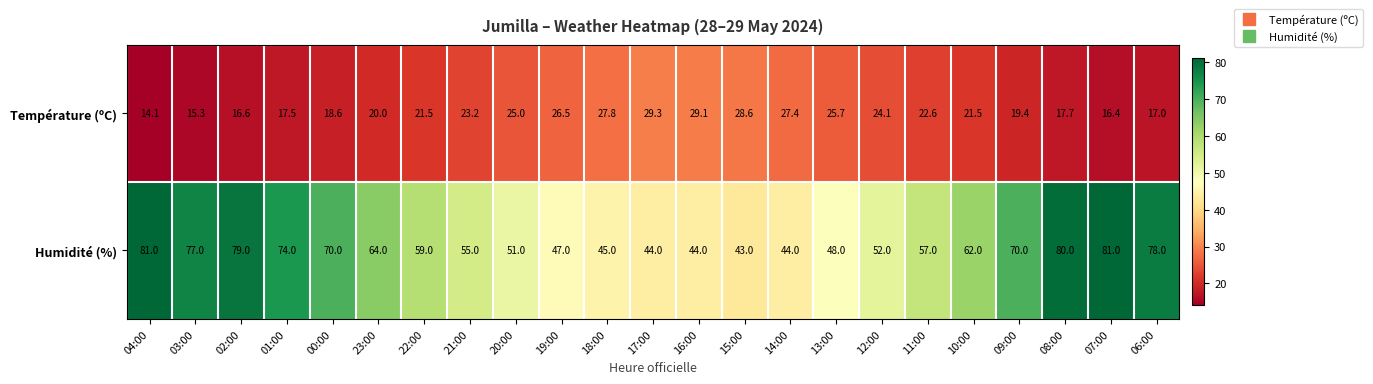

Which label corresponds to the smallest value in the chart?

04:00